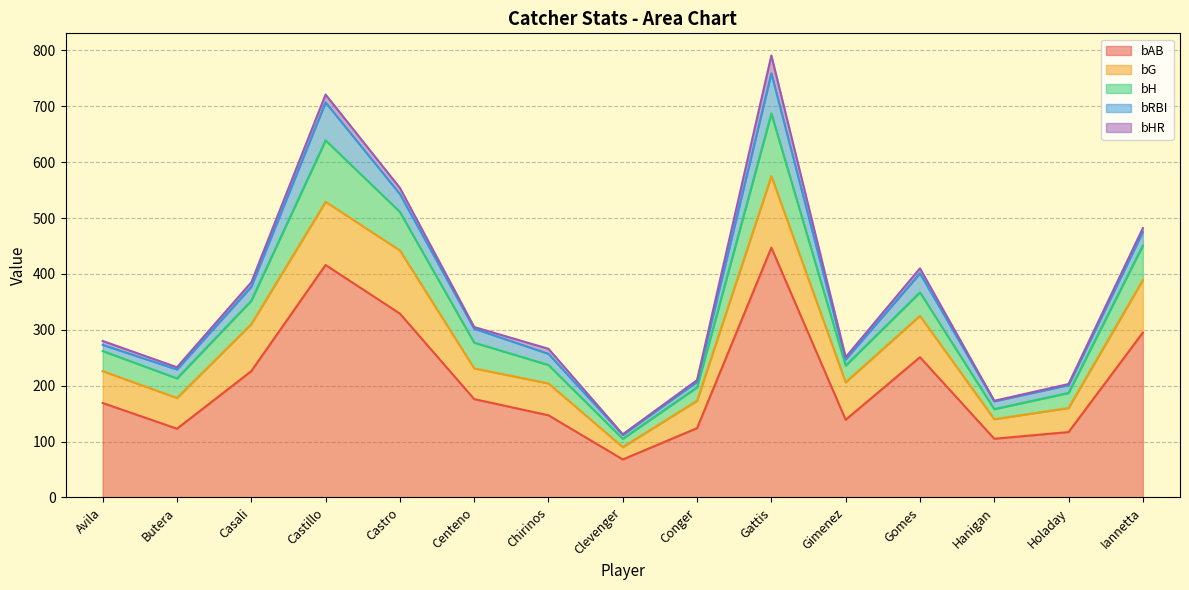

True or false: bRBI and bH cross at least once.

False